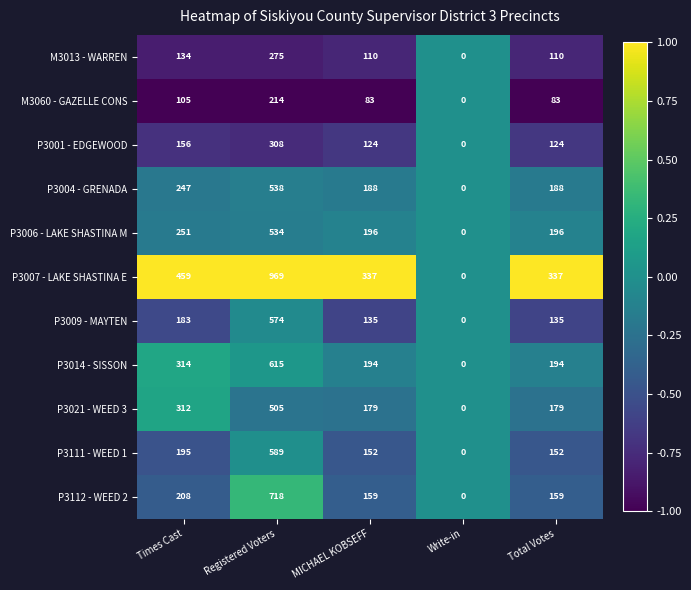

True or false: P3014 - SISSON has a value of 999 at Registered Voters.

False